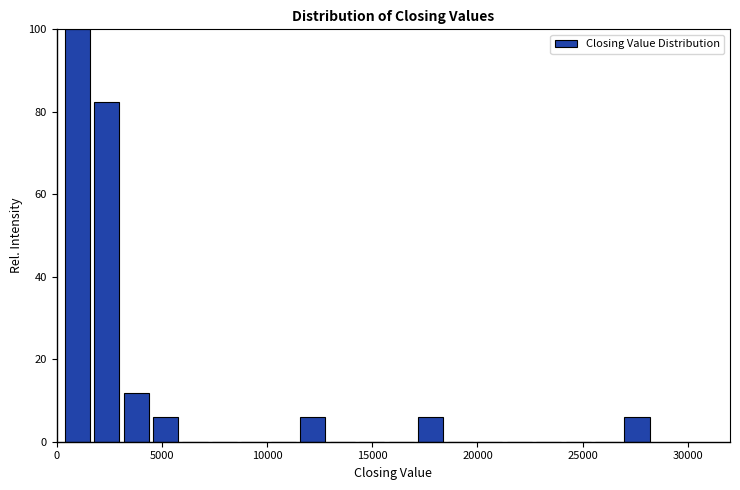

Read against the x-axis, roughly where is the centre of the tallest bar?

1000